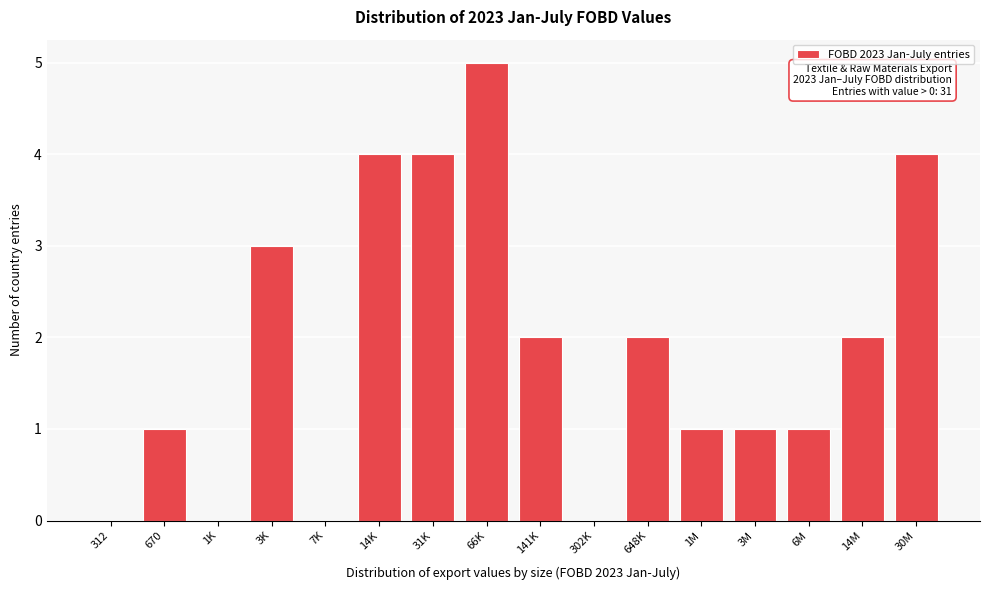

Reading left to right, list all the values displayed in this chart.

312=0	670=1	1K=0	3K=3	7K=0	14K=4	31K=4	66K=5	141K=2	302K=0	648K=2	1M=1	3M=1	6M=1	14M=2	30M=4